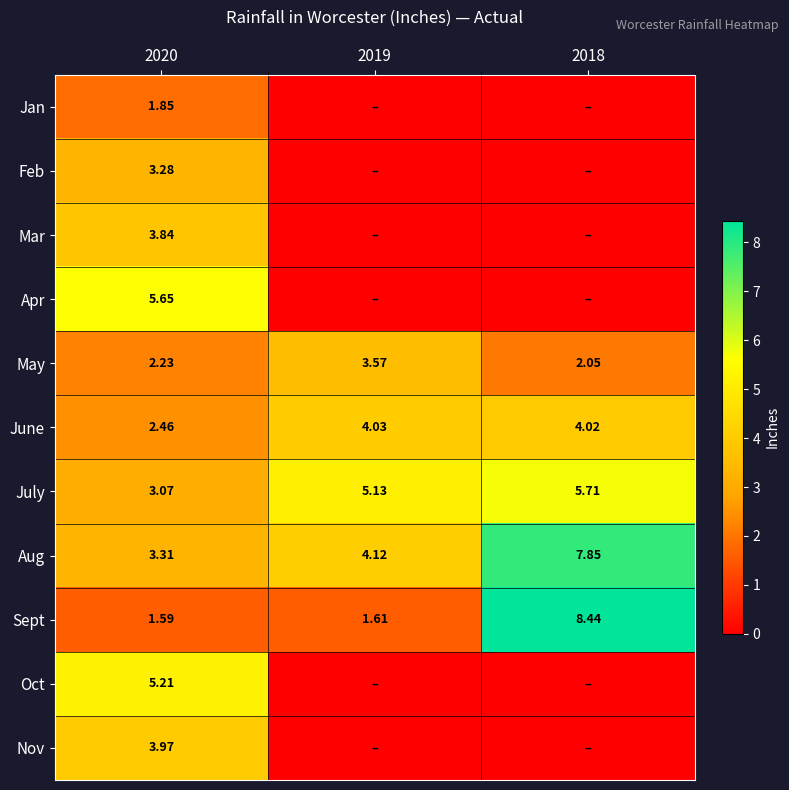

Rank the series at 2020 from highest to lowest value.

Apr, Oct, Nov, Mar, Aug, Feb, July, June, May, Jan, Sept